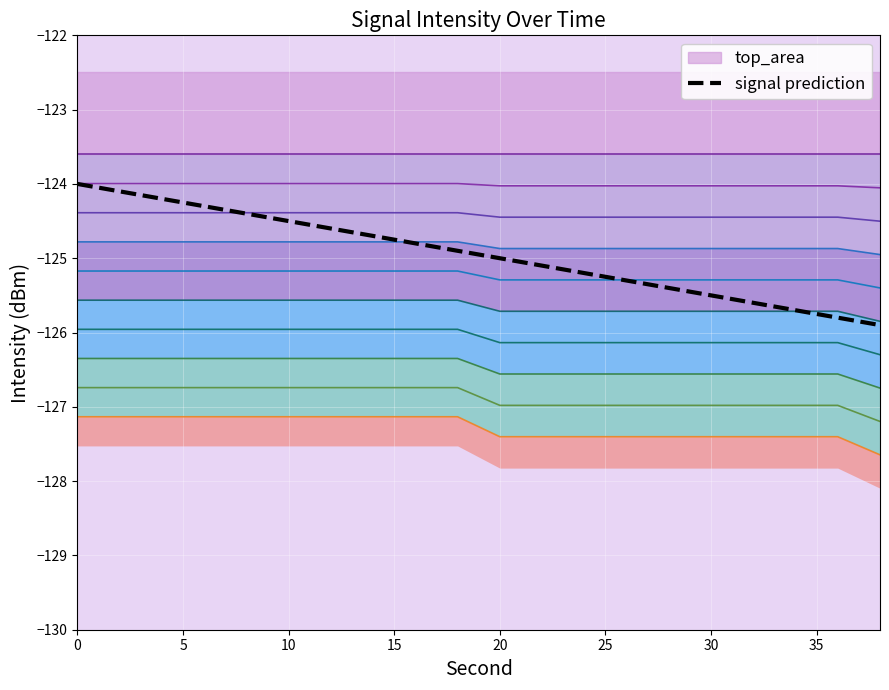

What is the lowest value of the signal prediction series?

-125.9